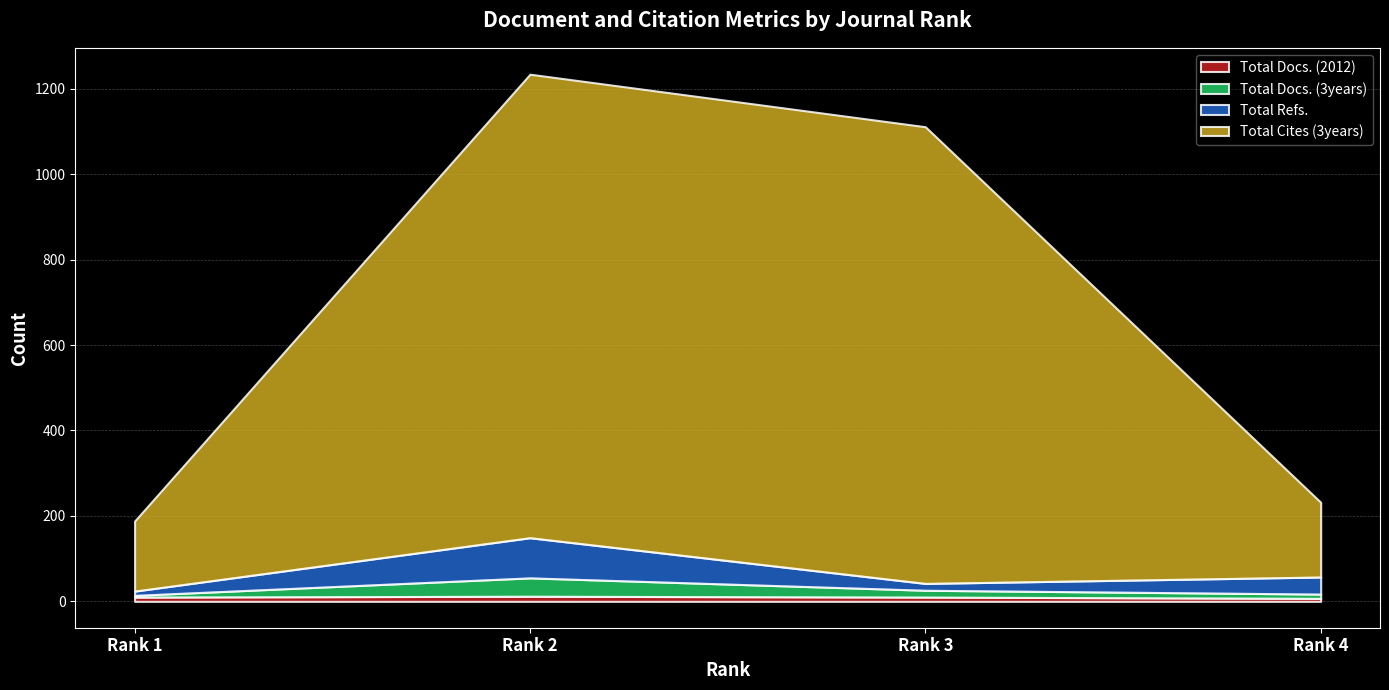

At which label does Total Docs. (3years) first exceed 16?

Rank 2